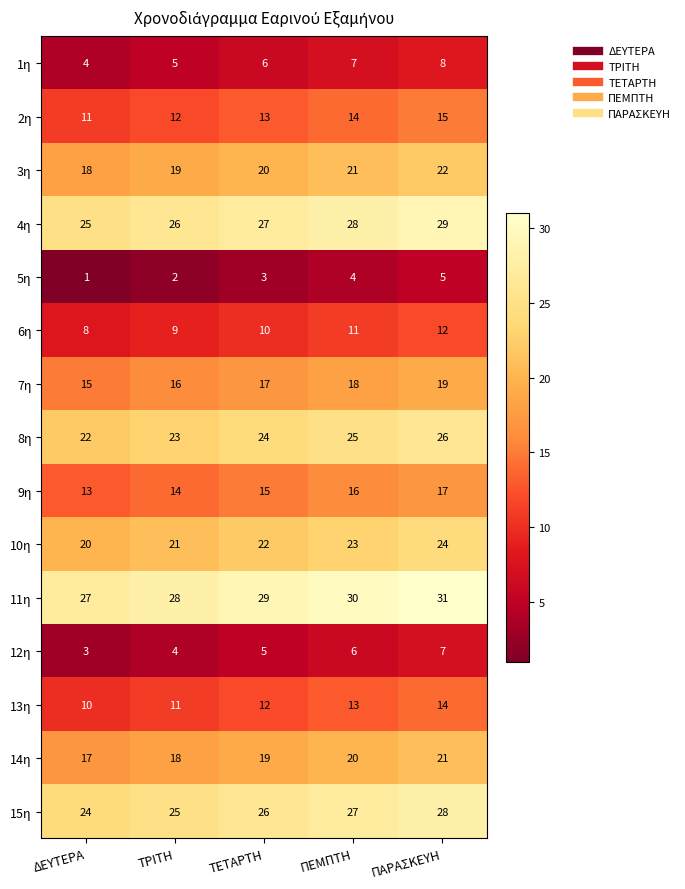

What is the greatest value displayed?

31